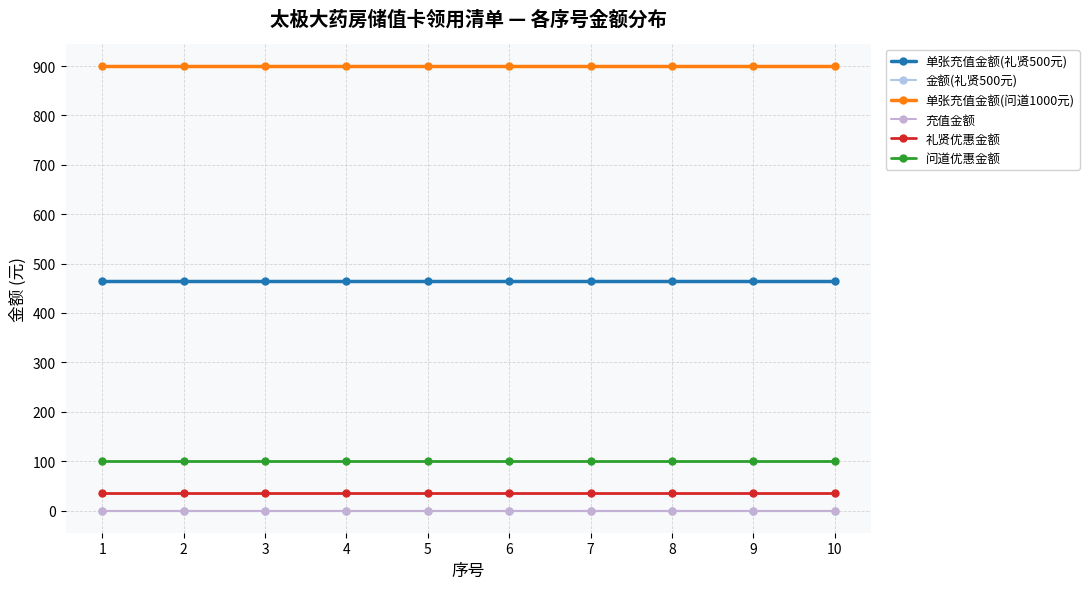

Is this an area chart (filled region under the line)?

No